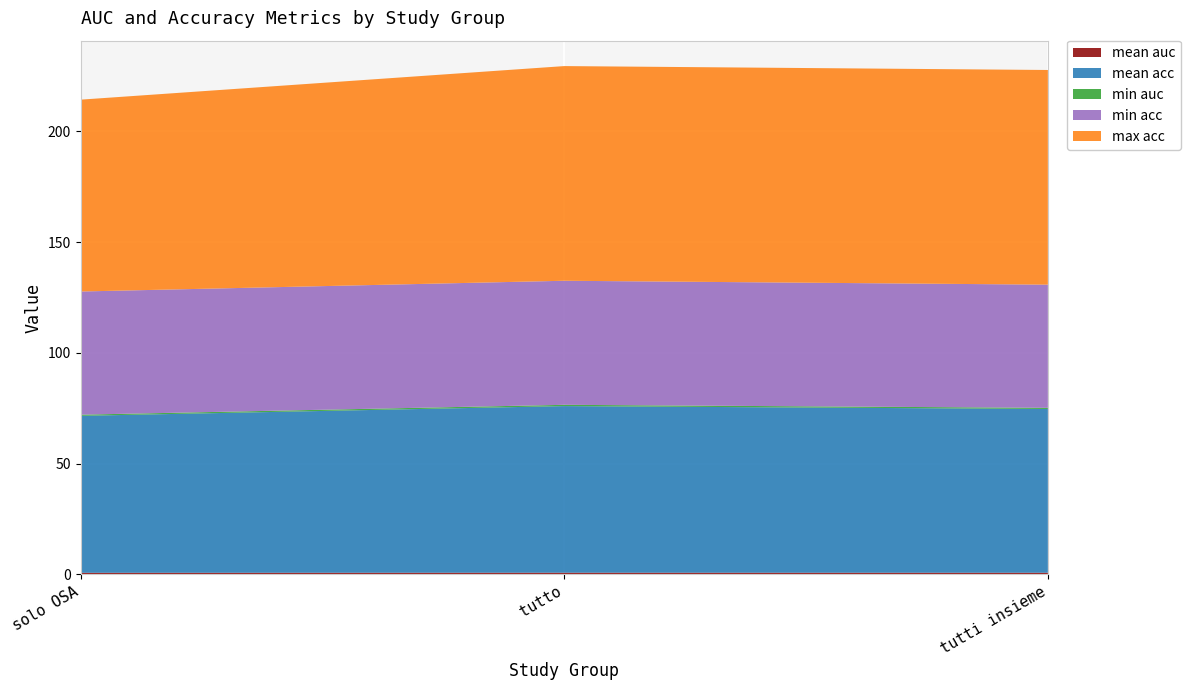

Reading left to right, list all the values displayed in this chart.

mean auc: solo OSA=0.7	tutto=0.8	tutti insieme=0.8
mean acc: solo OSA=70.9	tutto=75.2	tutti insieme=73.9
min auc: solo OSA=0.5	tutto=0.6	tutti insieme=0.5
min acc: solo OSA=55.6	tutto=56.0	tutti insieme=55.6
max acc: solo OSA=86.6	tutto=96.9	tutti insieme=96.9